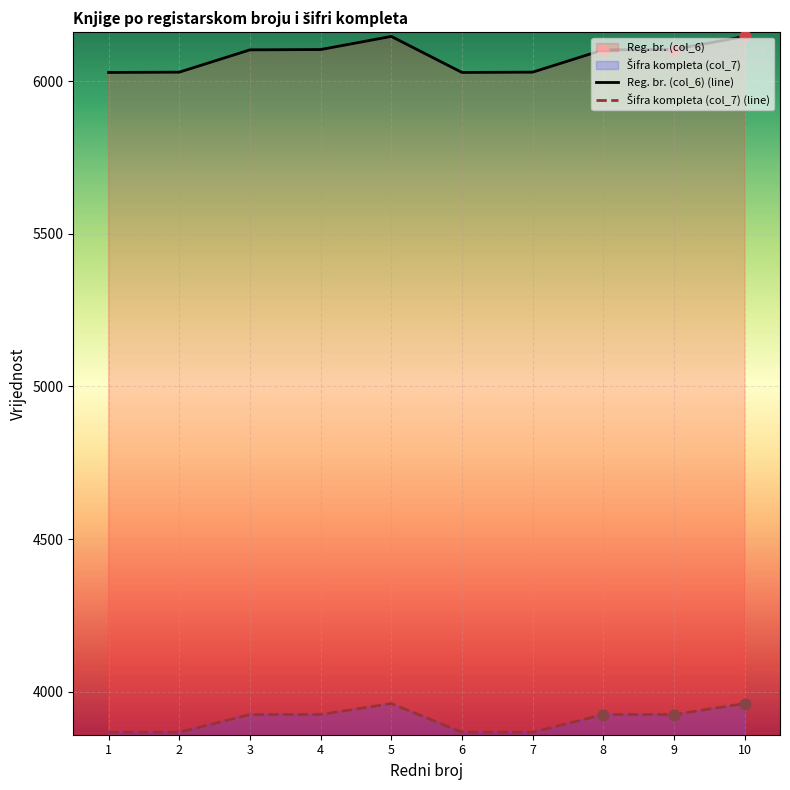

Which series has the widest spread of Y values?

Reg. br. (col_6) (line)